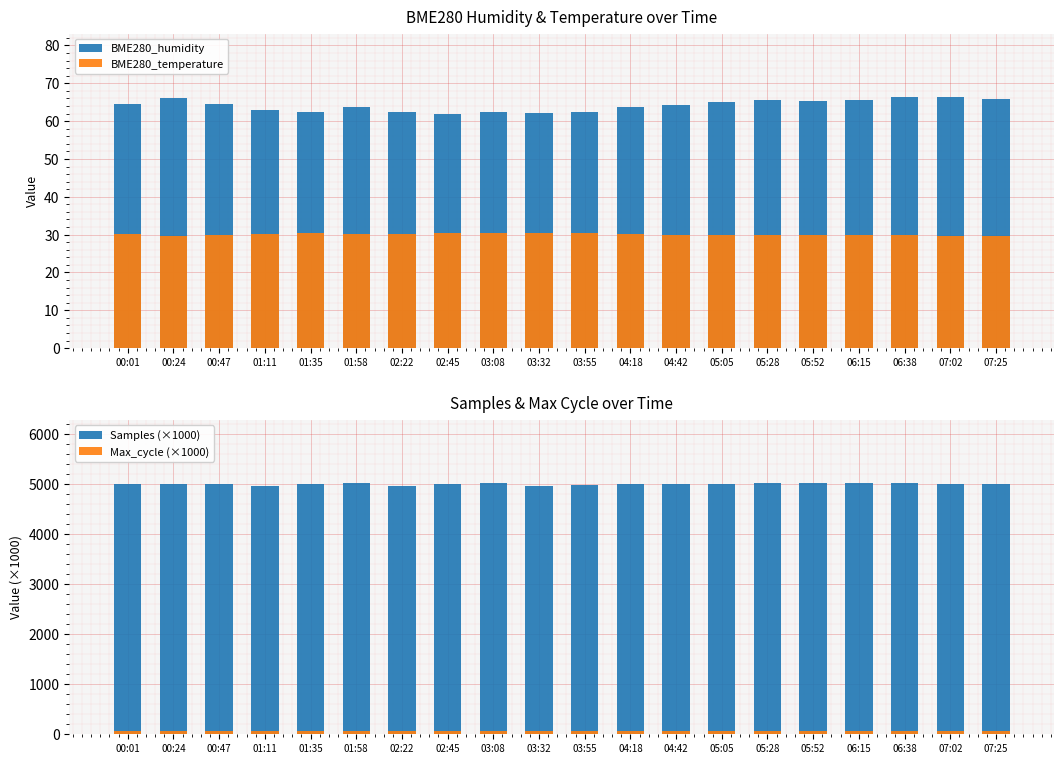

What is the value of the Samples (×1000) bar at the 10th from the left?

4964.1